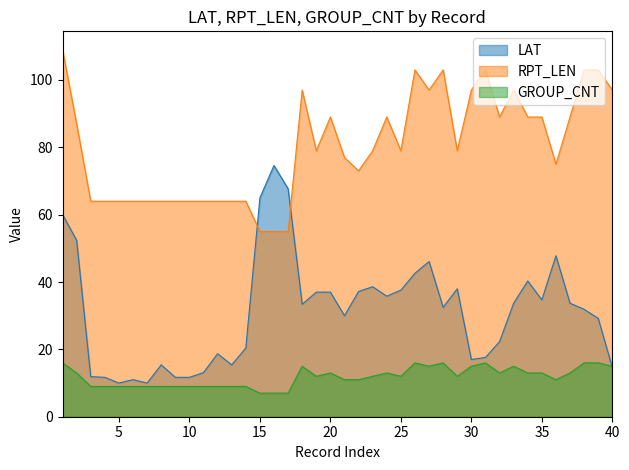

At 20, list the series in order from largest to smallest.

RPT_LEN, LAT, GROUP_CNT